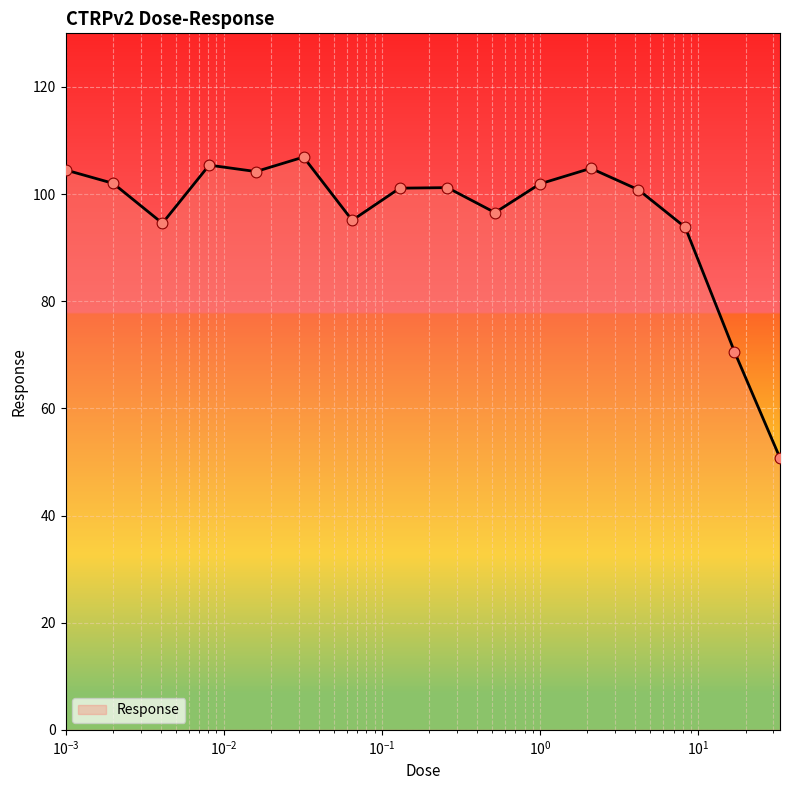

What is the maximum value shown in the chart?

106.9